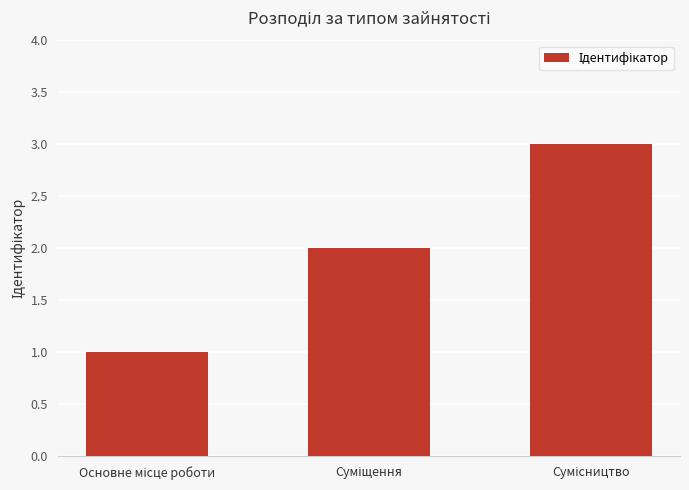

What is the maximum value shown in the chart?

3